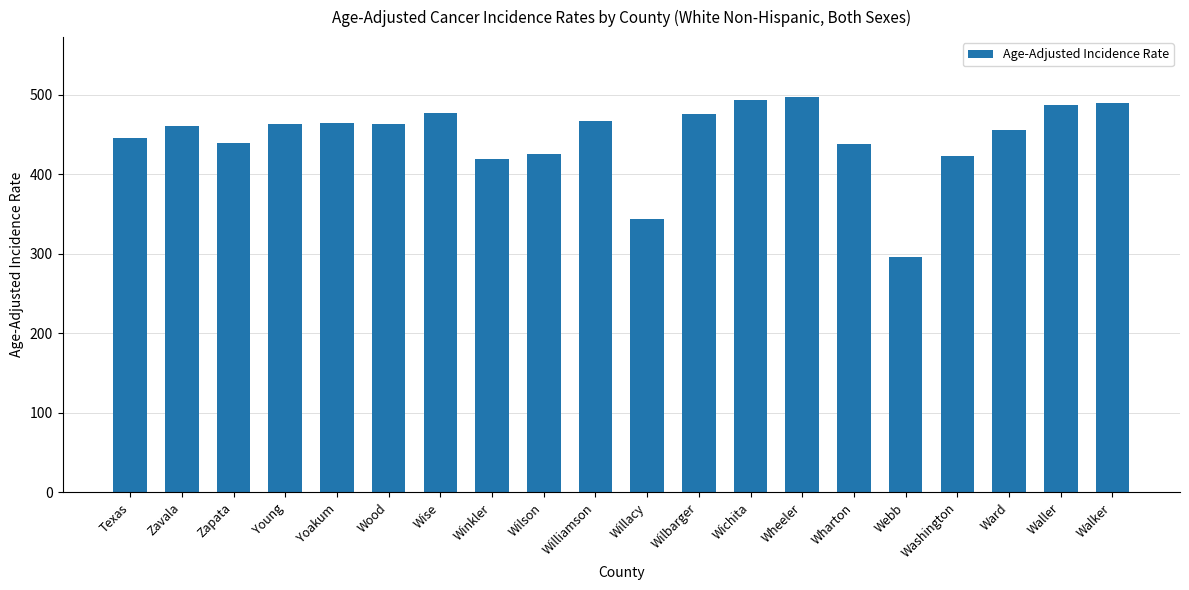

What is the ratio of the value at Ward to the value at Walker?

0.9